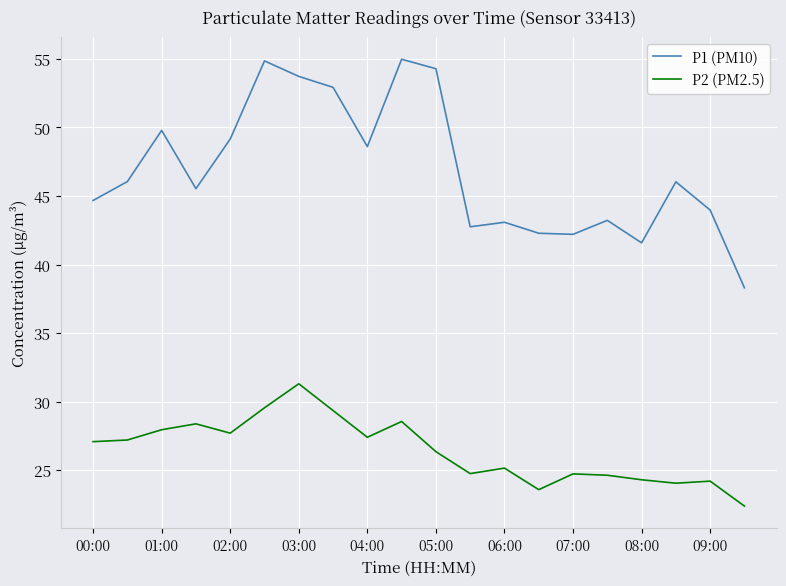

Which series has the largest total across all categories?

P1 (PM10)